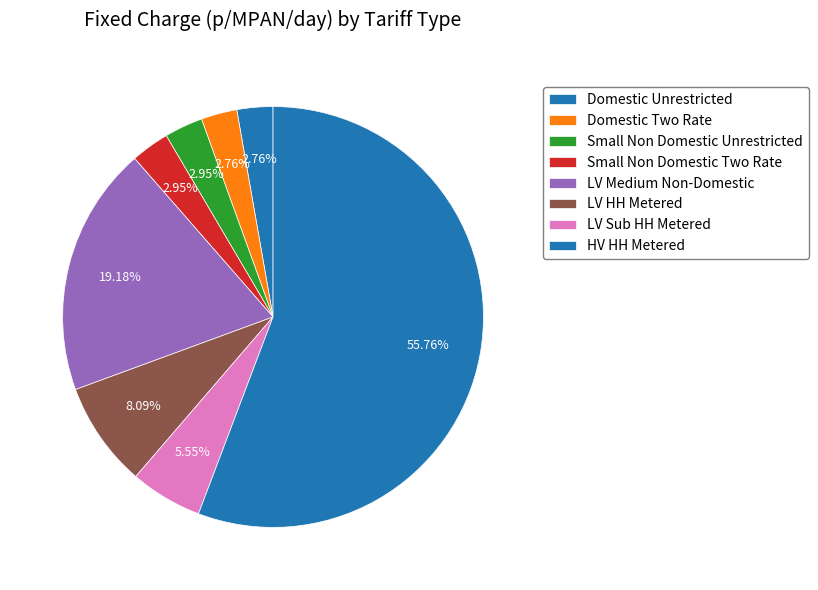

What percentage is the Small Non Domestic Unrestricted slice, to the nearest percent?

3%